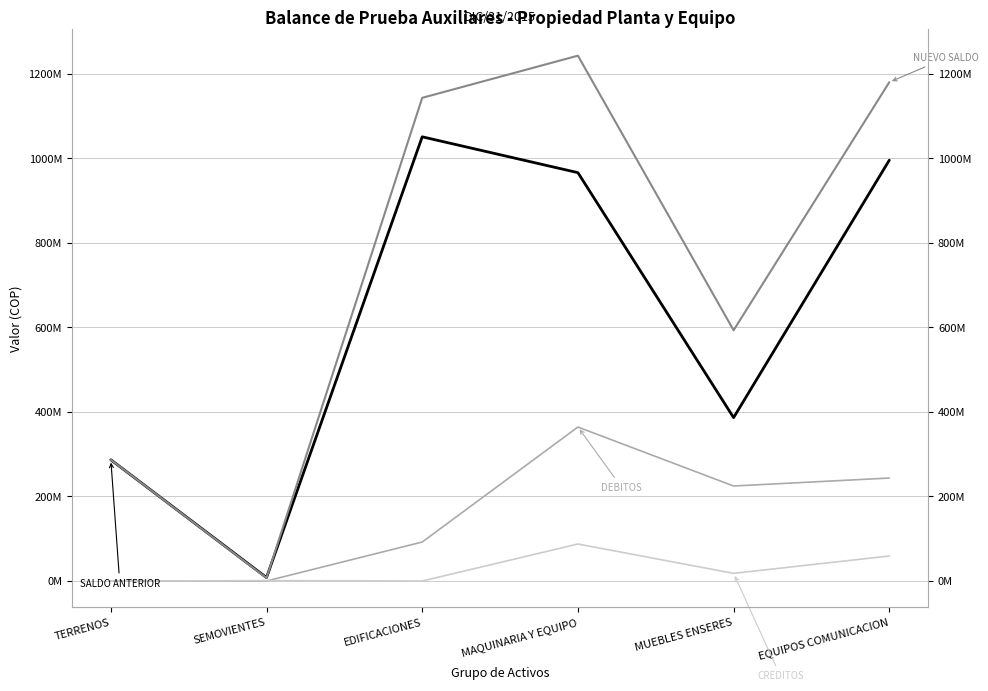

At EQUIPOS COMUNICACION, list the series in order from largest to smallest.

NUEVO SALDO, SALDO ANTERIOR, DEBITOS, CREDITOS